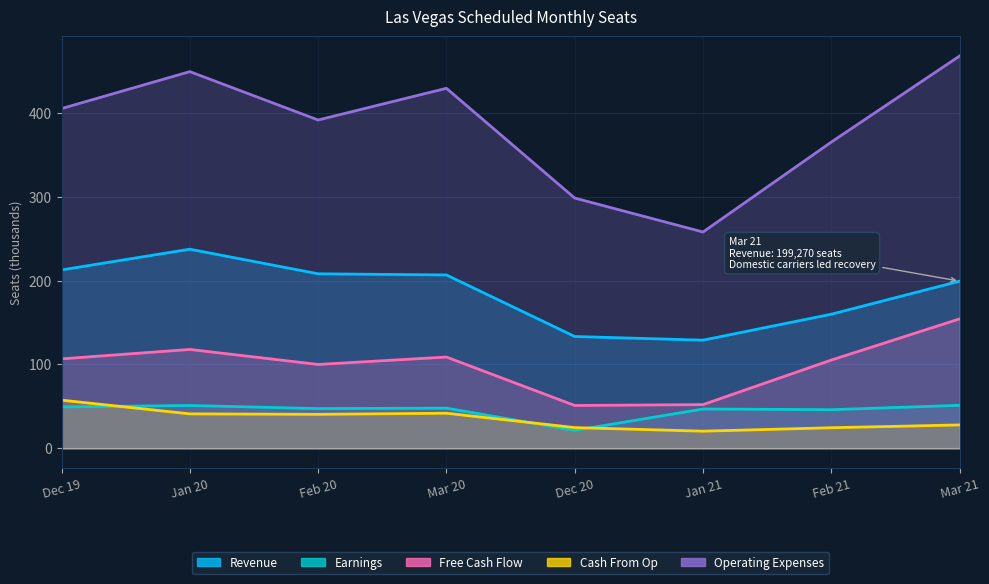

Which category has the highest value across all series?

Mar 21